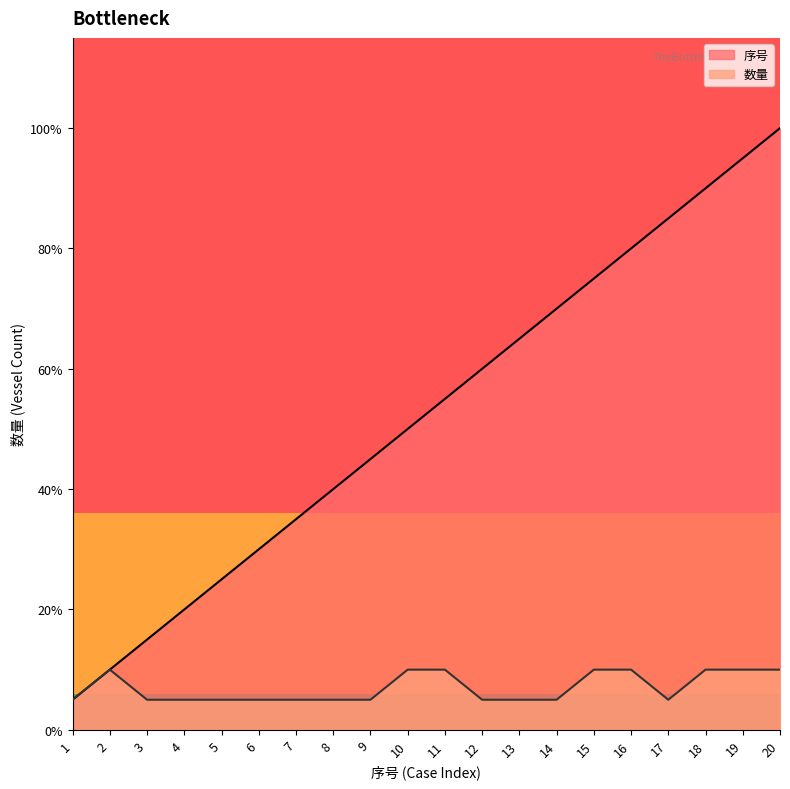

Which category has the highest value in the 数量 series?

2